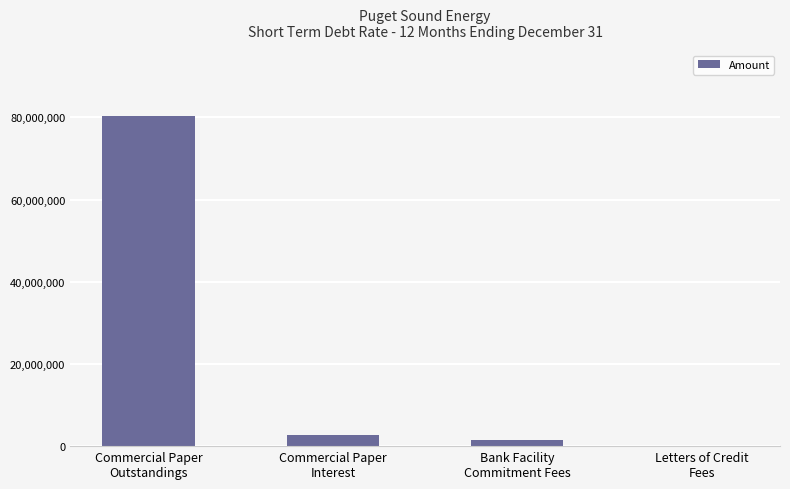

What is the sum of all values?

84456886.1